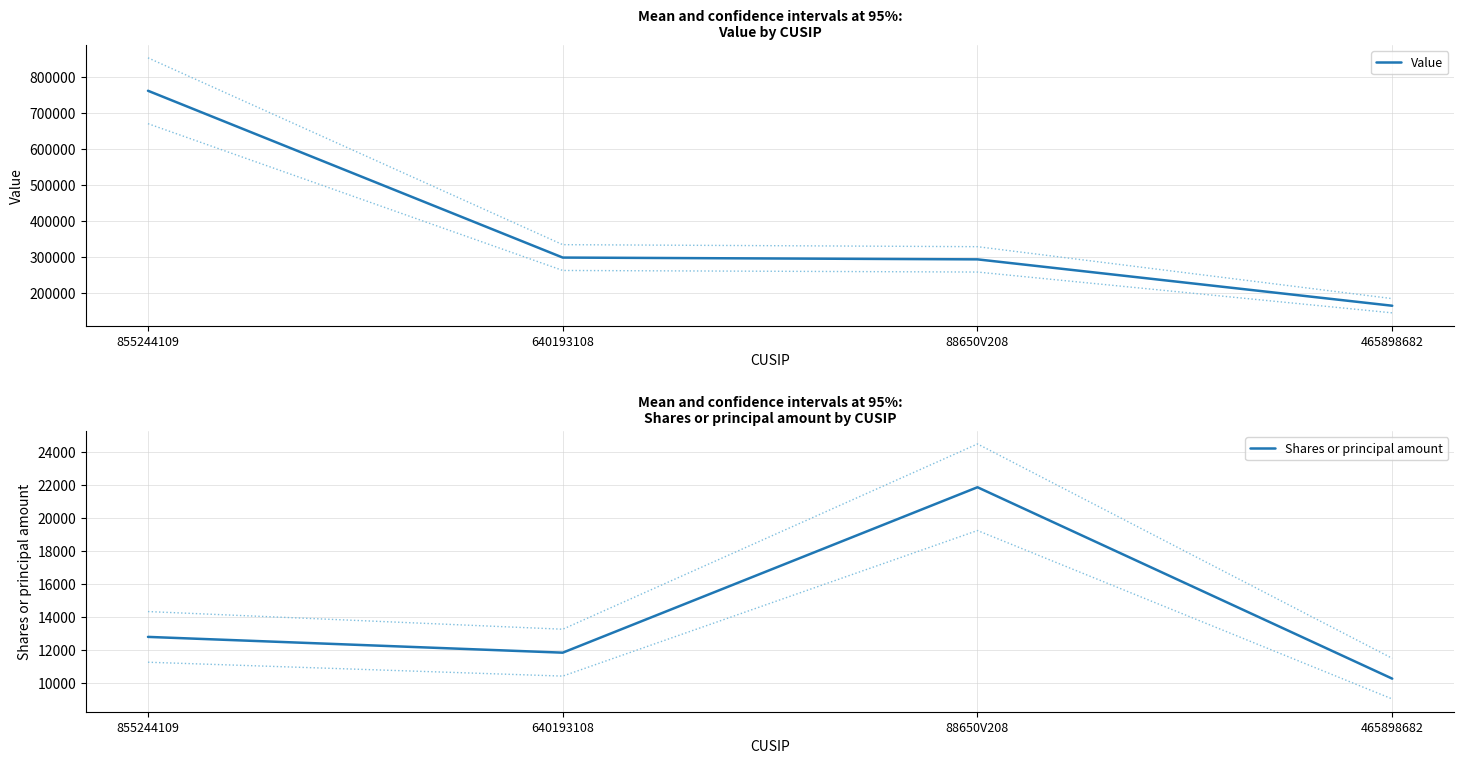

The value of Shares or principal amount at 465898682 is 10252. True or false?

True